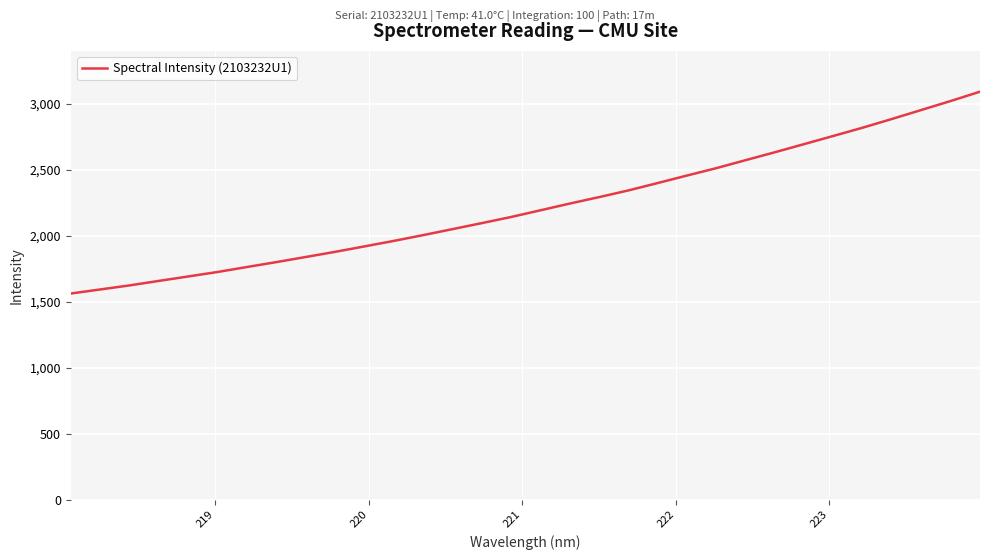

What is the smallest value displayed?

1561.7